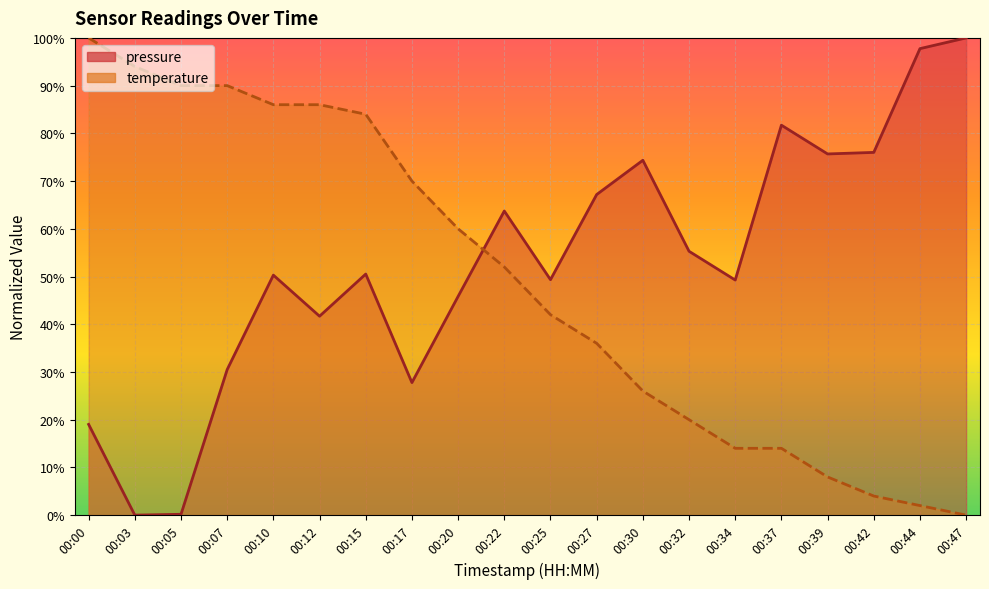

What is the difference between the maximum and minimum values in the pressure series?

100.0